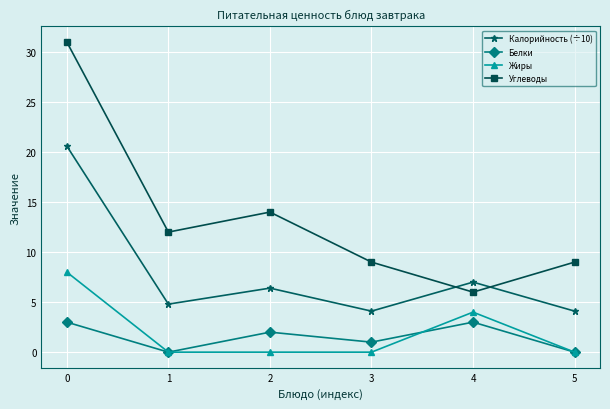

Rank the series by their maximum value, from highest to lowest.

Углеводы, Калорийность (÷10), Жиры, Белки